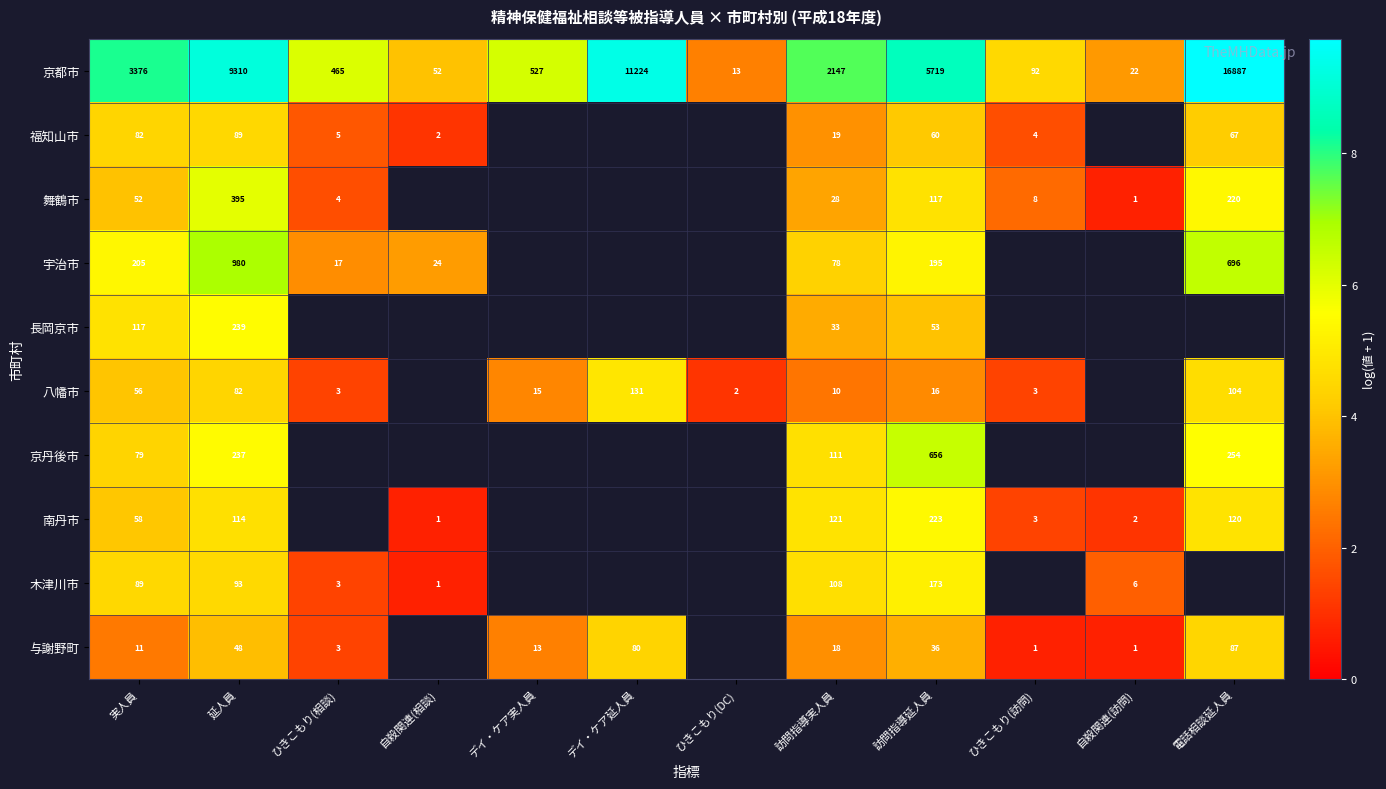

True or false: 八幡市 has a value of 1.4 at ひきこもり(訪問).

True